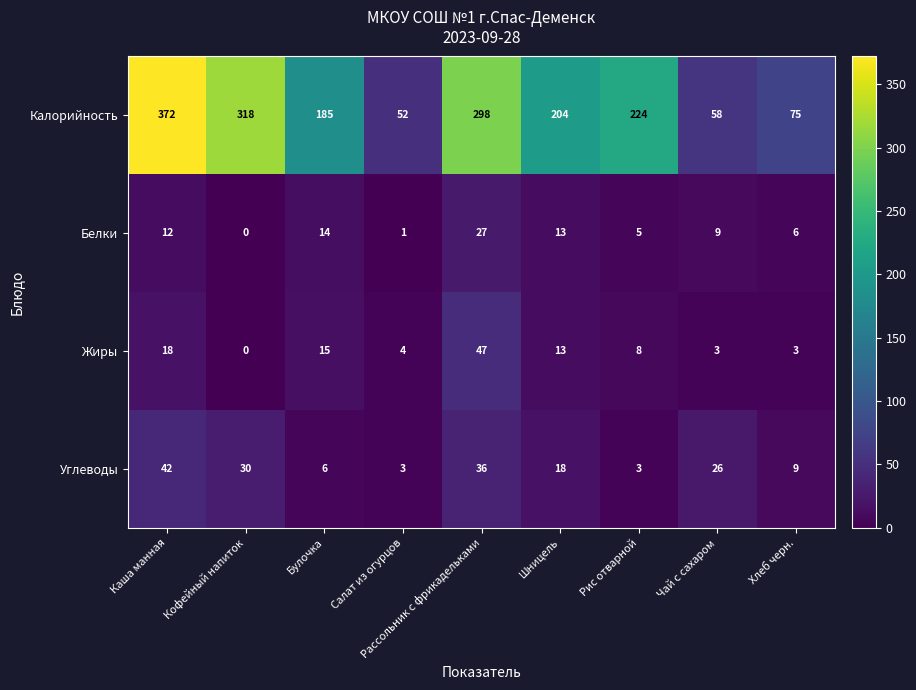

The value of Жиры at Рис отварной is 4. True or false?

False